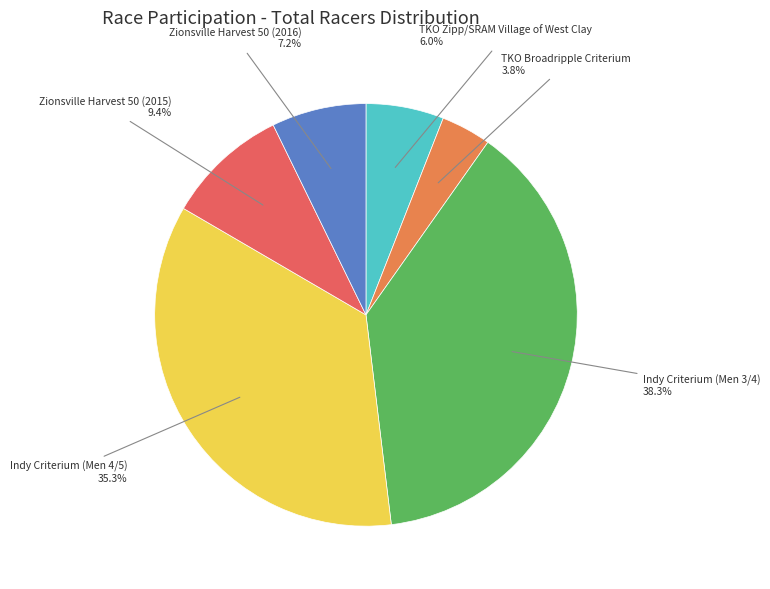

How many slices are in this pie chart?

6